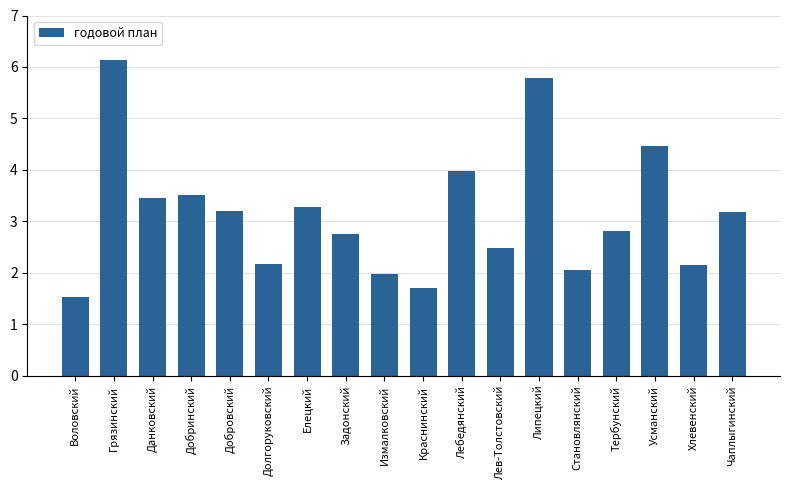

Between Добровский and Грязинский, which is larger?

Грязинский